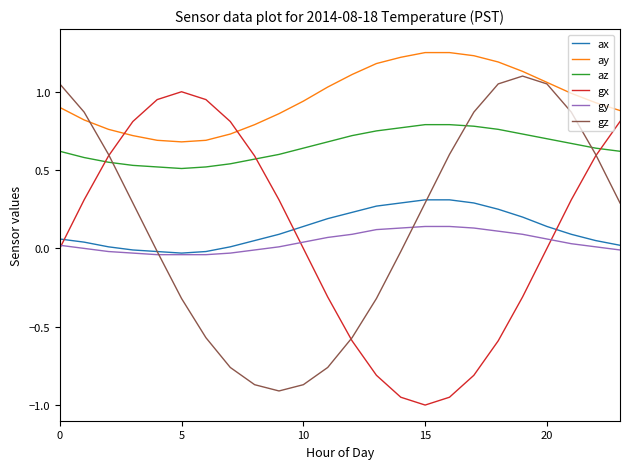

True or false: gz and az intersect in this chart.

True